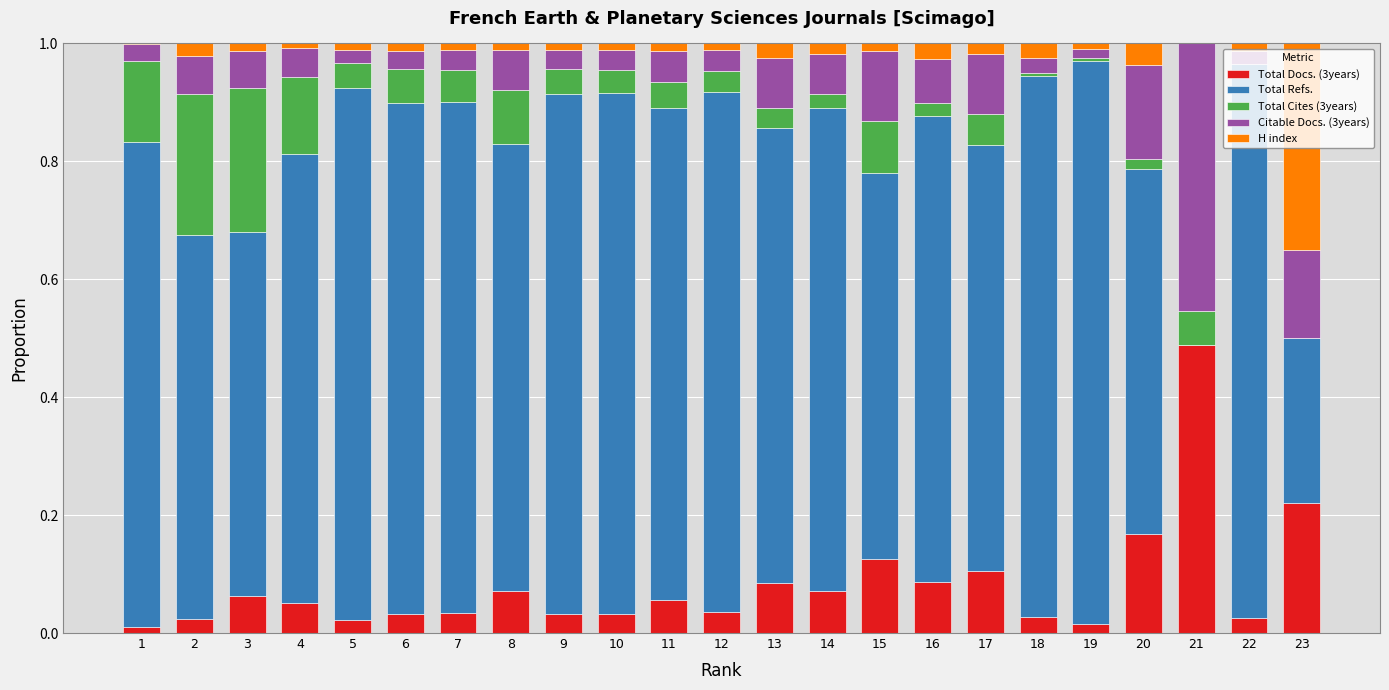

Which series has the largest total across all categories?

Total Refs.